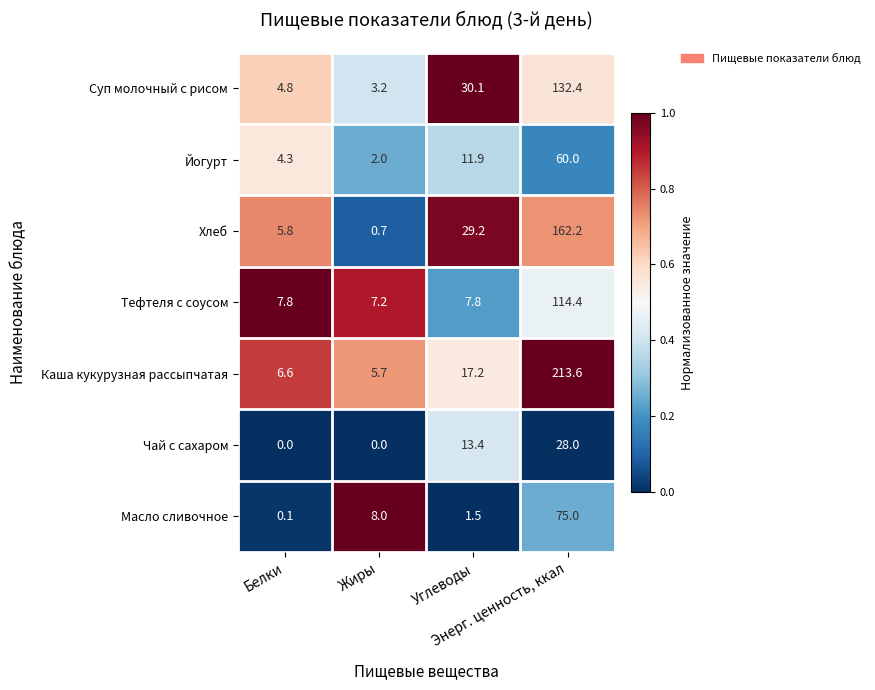

Which series has the largest range (max minus min)?

Каша кукурузная рассыпчатая